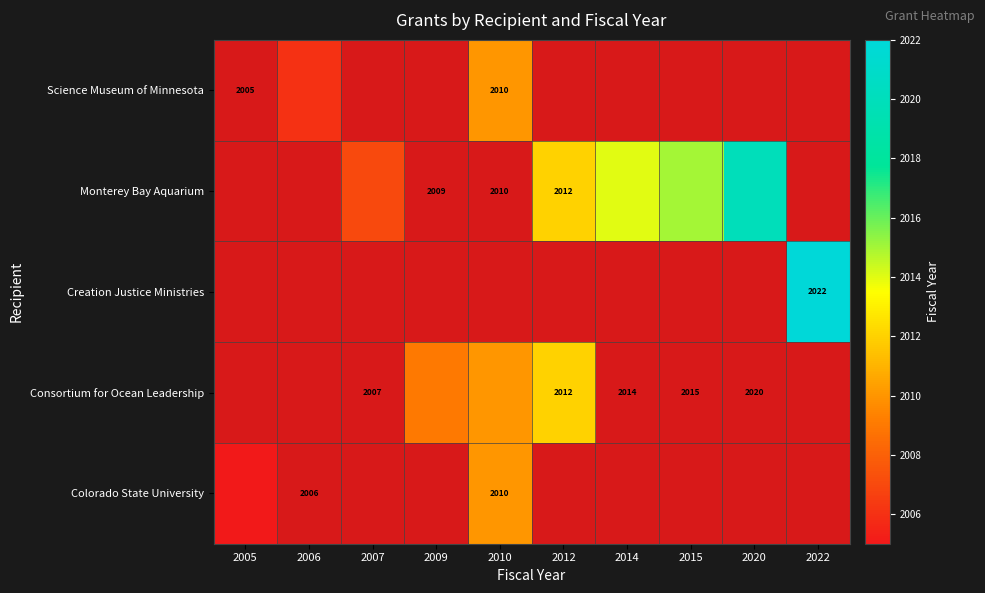

How many distinct data groups are displayed?

5